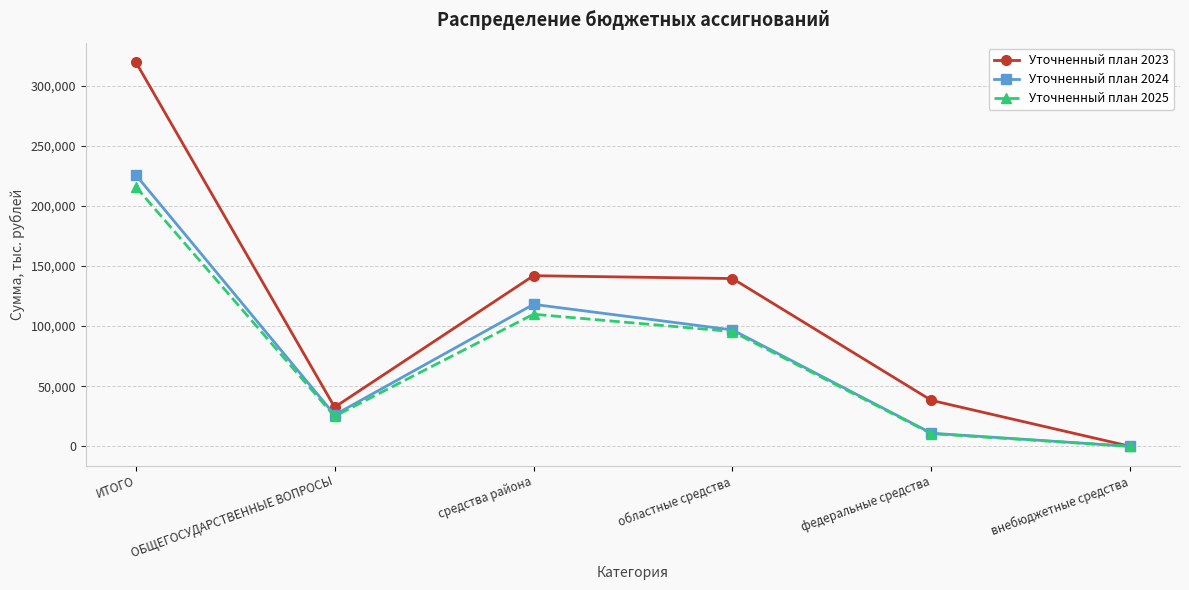

Is it true that Уточненный план 2023 equals 191887.8 at средства района?

False